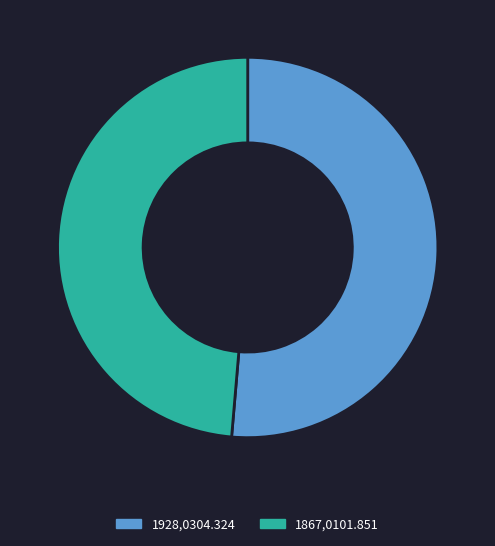

Is the sum of 1928,0304.324 and 1867,0101.851 greater than half?

Yes